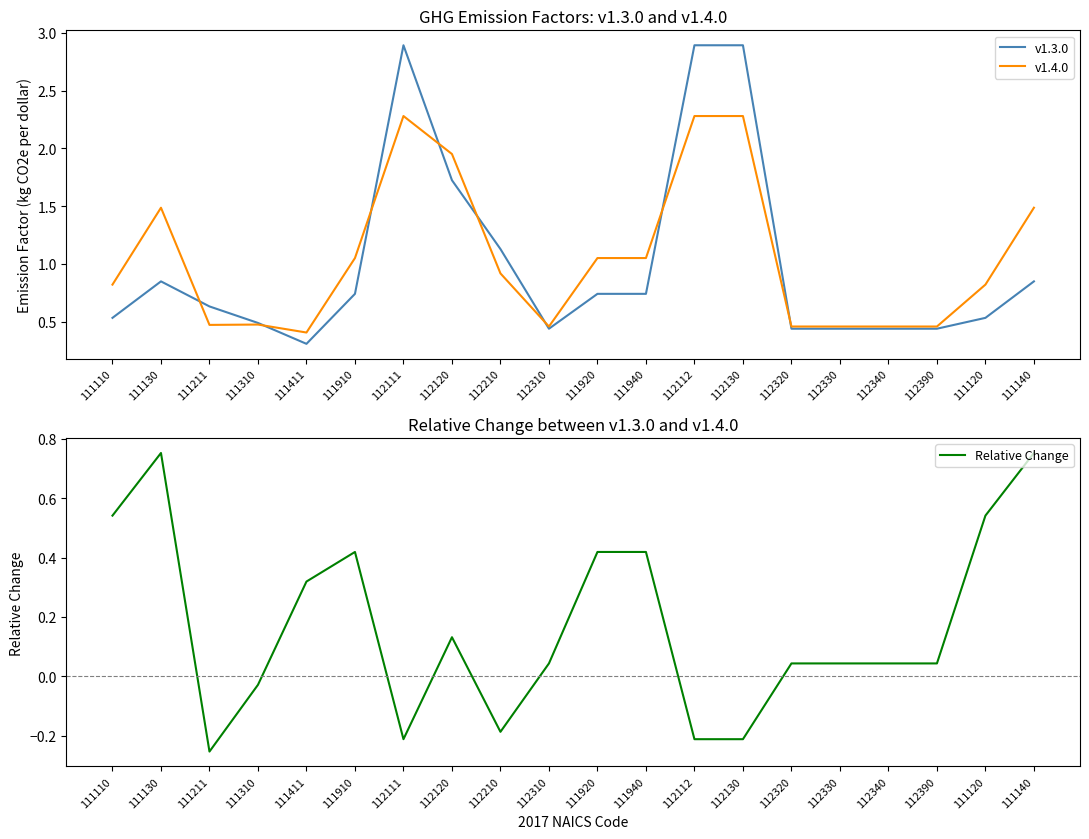

True or false: v1.4.0 and v1.3.0 intersect in this chart.

True